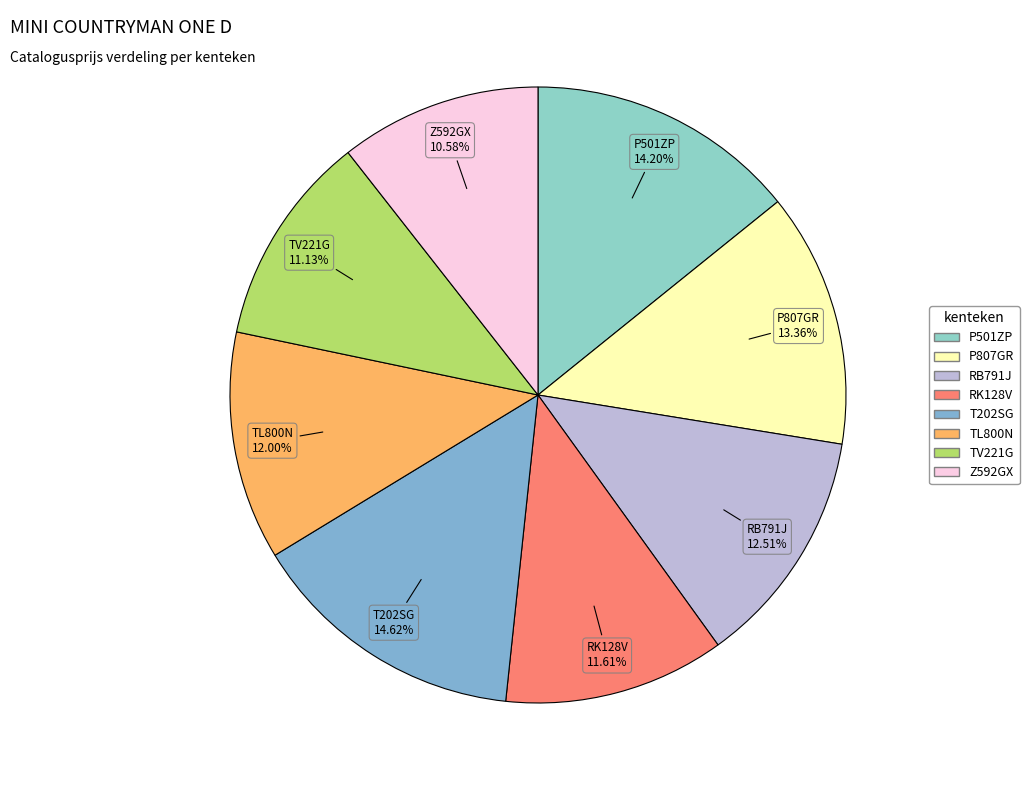

Which slice is the smallest?

Z592GX